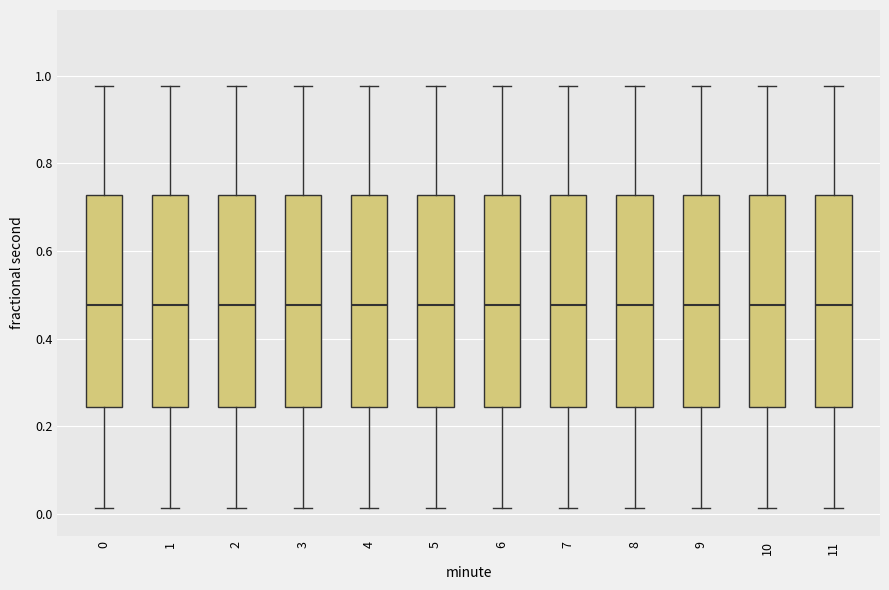

Reading left to right, transcribe this box plot: for each box, give where its median line is, the range the box spans, and where its two whiskers end, as read against the y-axis. The values are not printed on the chart, so give them approximately, as read against the axis.

0: median 0.48, box 0.24 to 0.72, whiskers 0.02 to 0.98
1: median 0.48, box 0.24 to 0.72, whiskers 0.02 to 0.98
2: median 0.48, box 0.24 to 0.72, whiskers 0.02 to 0.98
3: median 0.48, box 0.24 to 0.72, whiskers 0.02 to 0.98
4: median 0.48, box 0.24 to 0.72, whiskers 0.02 to 0.98
5: median 0.48, box 0.24 to 0.72, whiskers 0.02 to 0.98
6: median 0.48, box 0.24 to 0.72, whiskers 0.02 to 0.98
7: median 0.48, box 0.24 to 0.72, whiskers 0.02 to 0.98
8: median 0.48, box 0.24 to 0.72, whiskers 0.02 to 0.98
9: median 0.48, box 0.24 to 0.72, whiskers 0.02 to 0.98
10: median 0.48, box 0.24 to 0.72, whiskers 0.02 to 0.98
11: median 0.48, box 0.24 to 0.72, whiskers 0.02 to 0.98